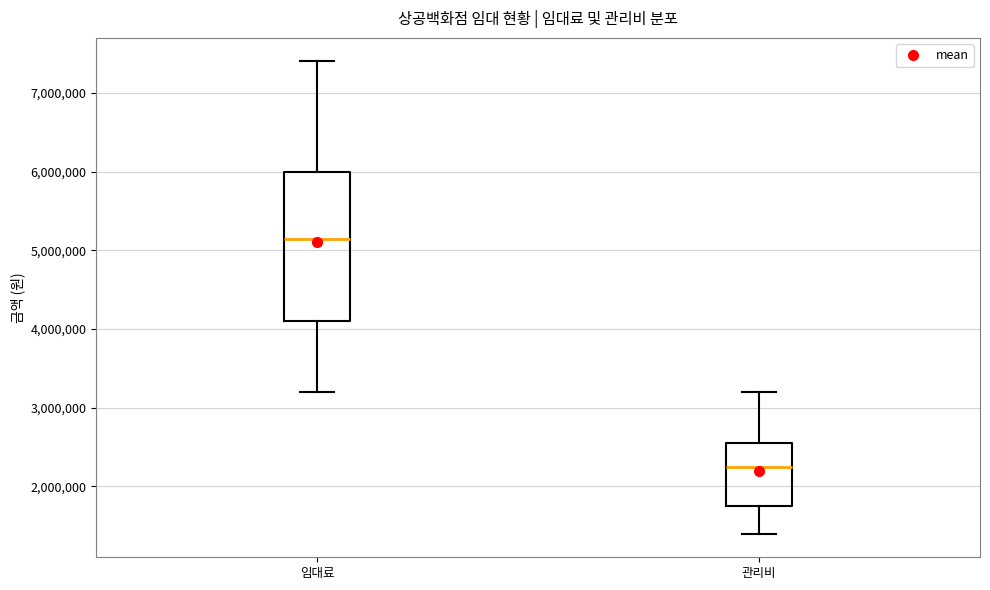

Reading left to right, transcribe this box plot: for each box, give where its median line is, the range the box spans, and where its two whiskers end, as read against the y-axis. The values are not printed on the chart, so give them approximately, as read against the axis.

임대료: median 5200000, box 4100000 to 6000000, whiskers 3200000 to 7400000
관리비: median 2300000, box 1800000 to 2600000, whiskers 1400000 to 3200000